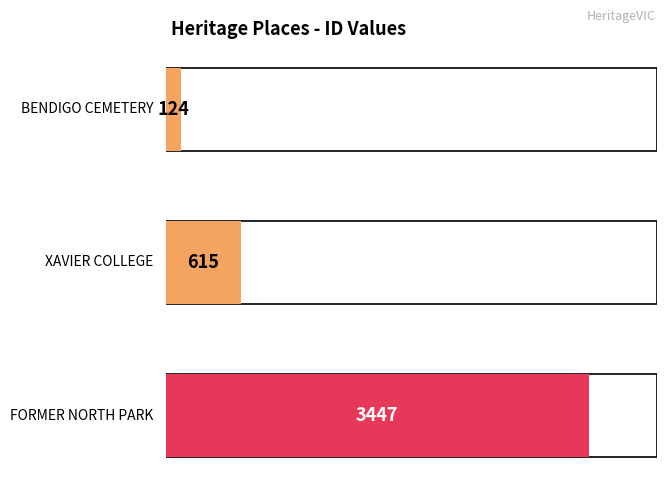

List the labels in order of value, largest first.

FORMER NORTH PARK, XAVIER COLLEGE, BENDIGO CEMETERY